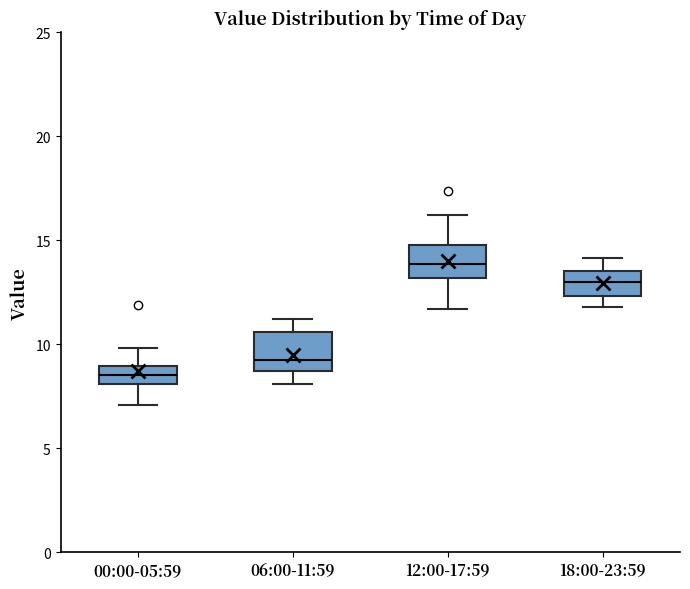

Which box's median line is the highest?

12:00-17:59